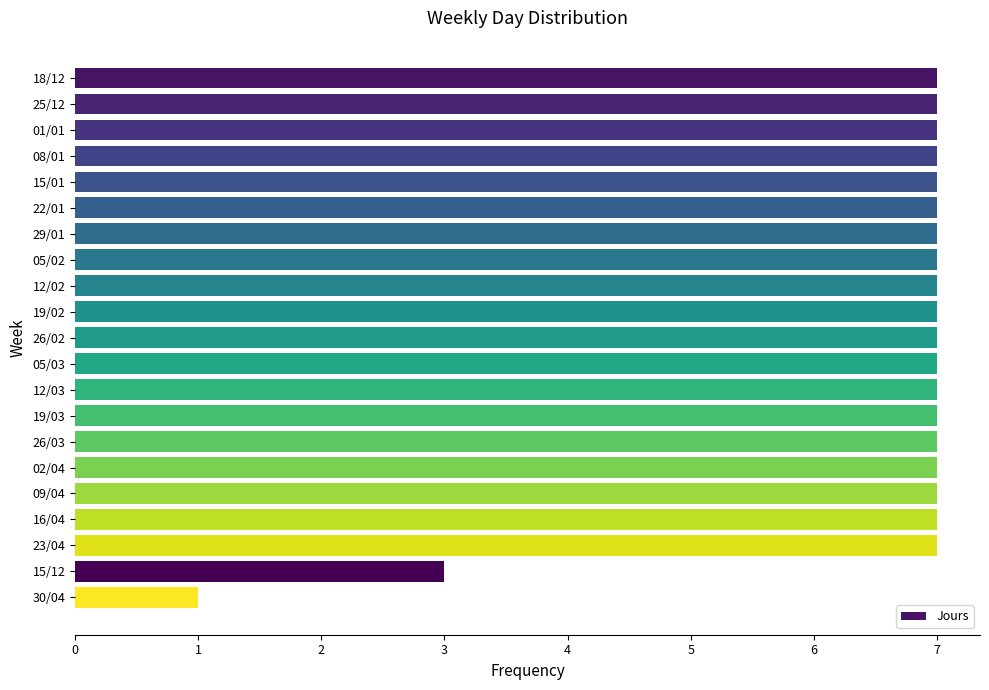

What is the greatest value displayed?

7